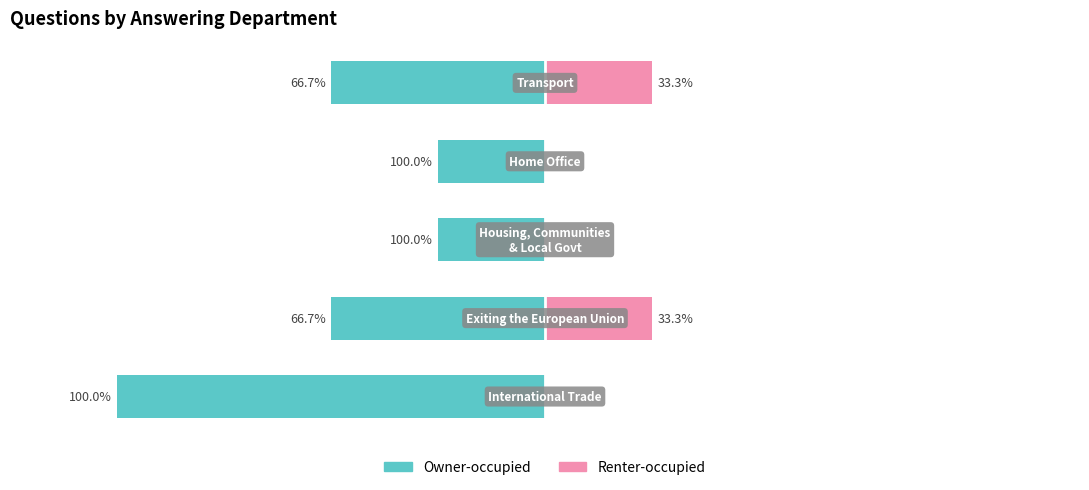

What is the spread (max minus min) of values at 1?

1